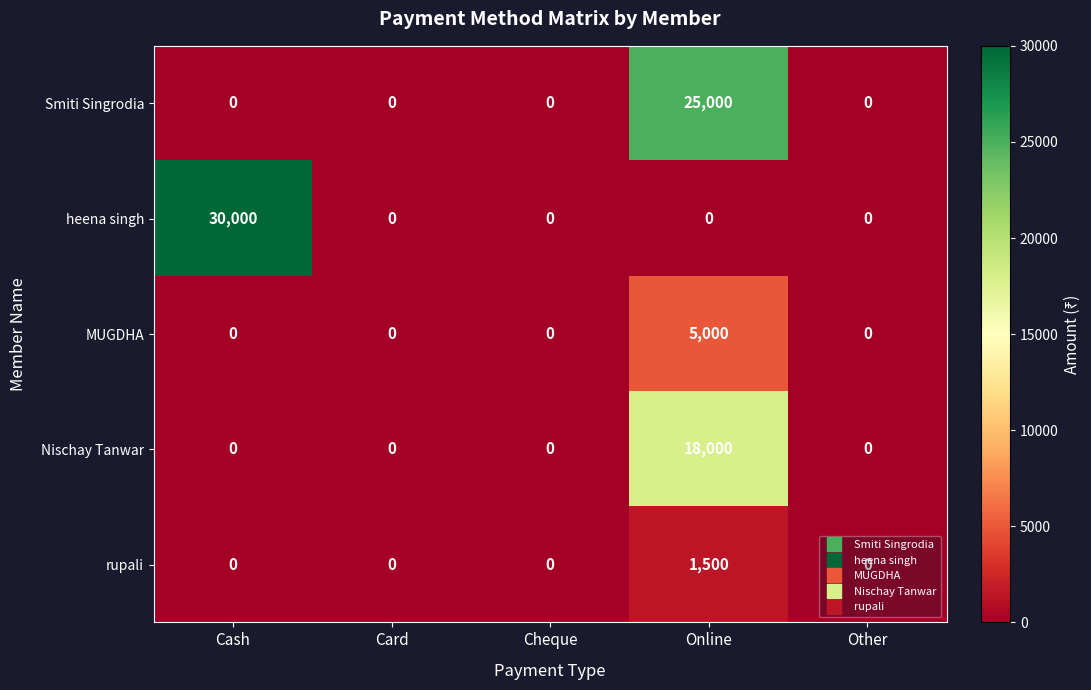

Which label corresponds to the largest value in the chart?

Cash